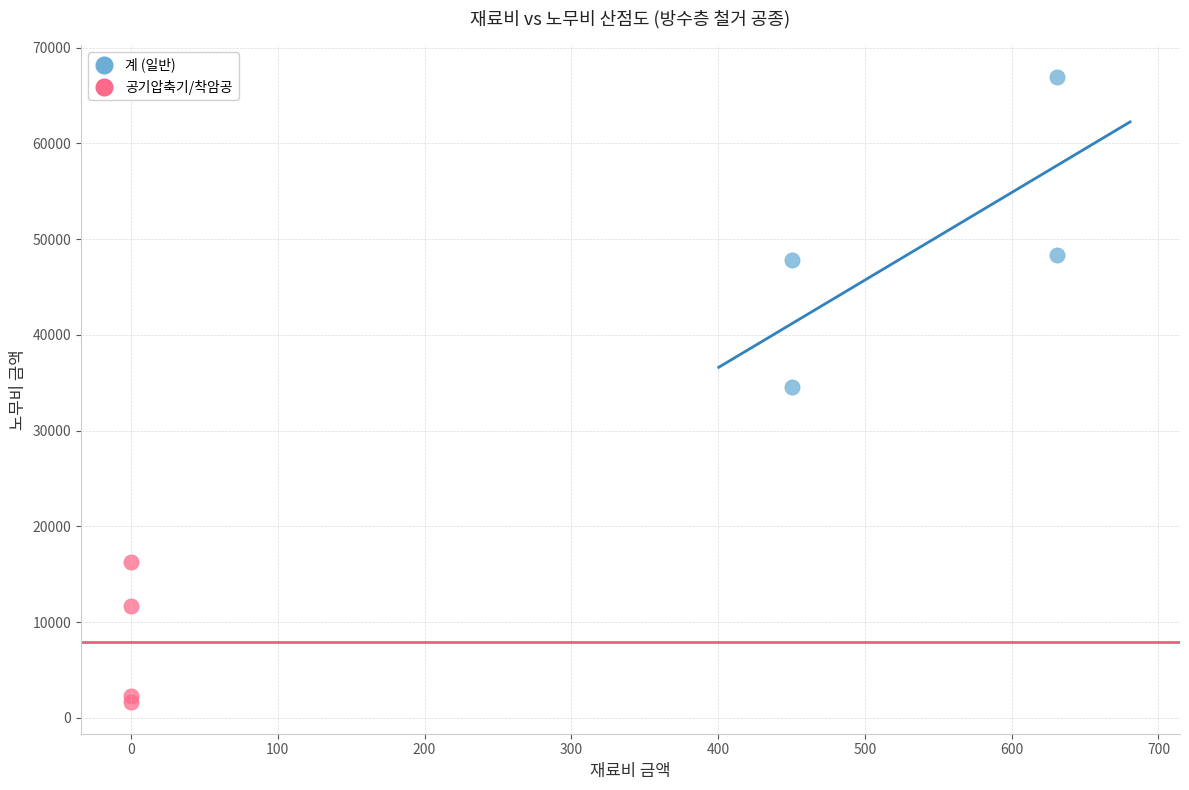

Which series contains the highest Y value?

계 (일반)